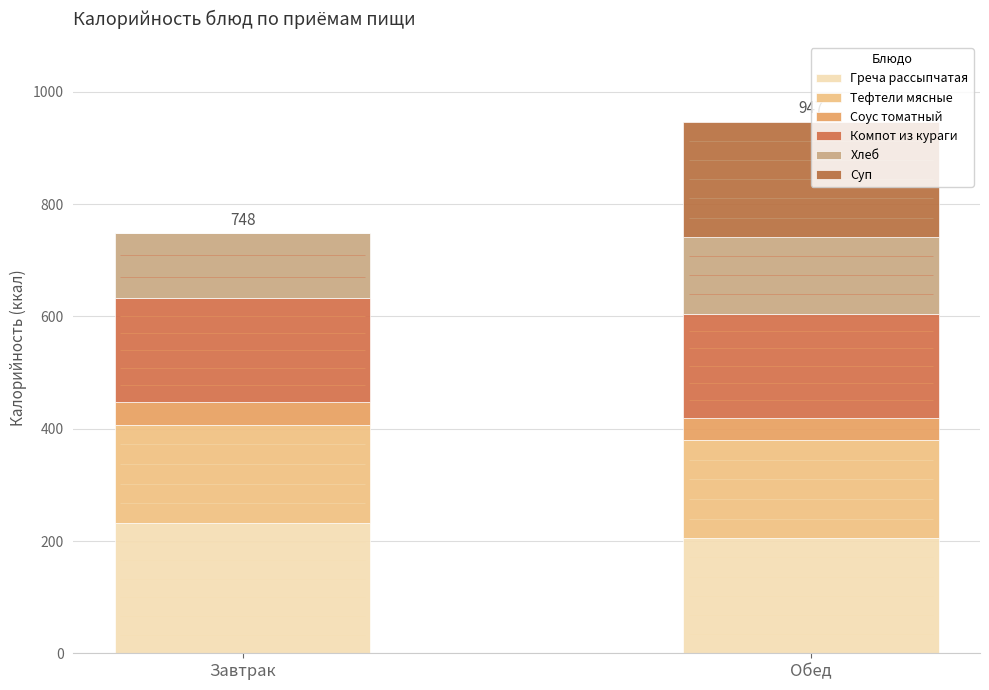

Read the Соус томатный value at Завтрак.

40